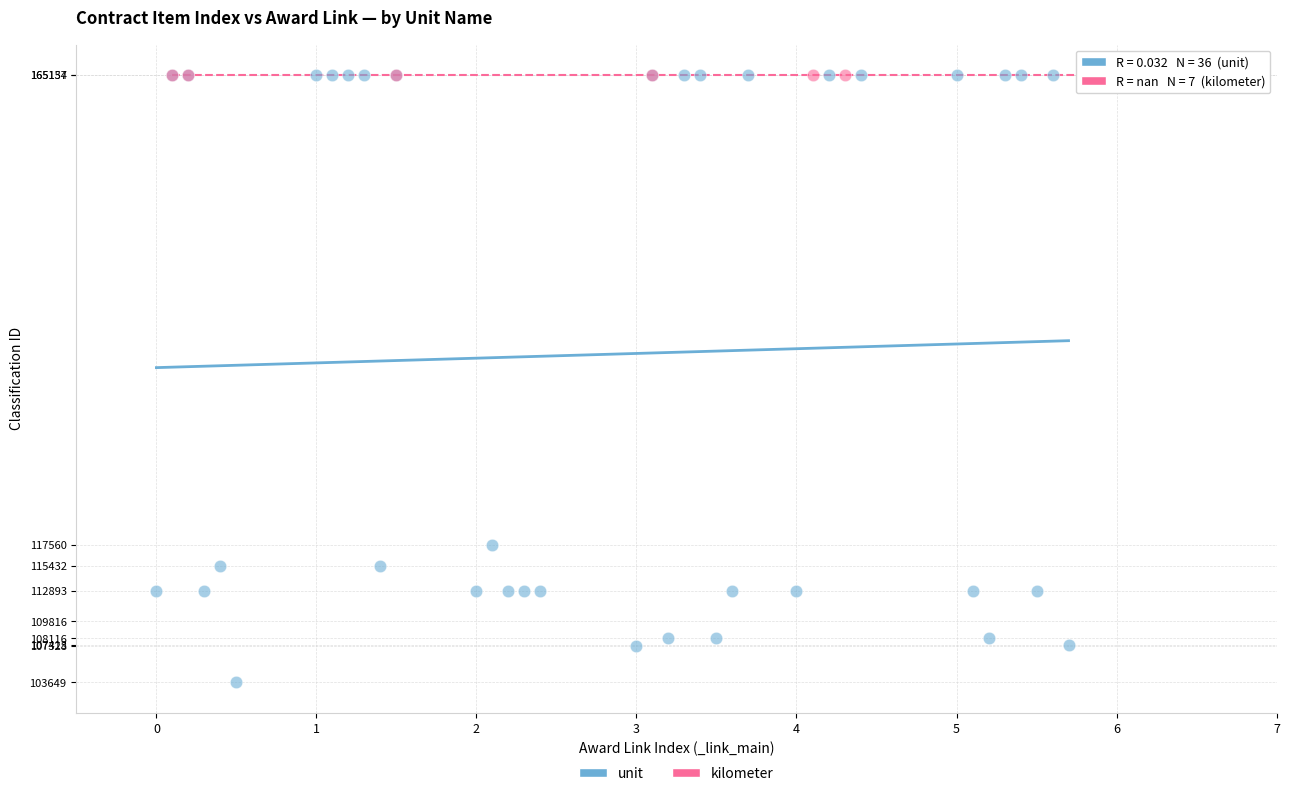

What are all the series names shown in the legend?

unit, kilometer